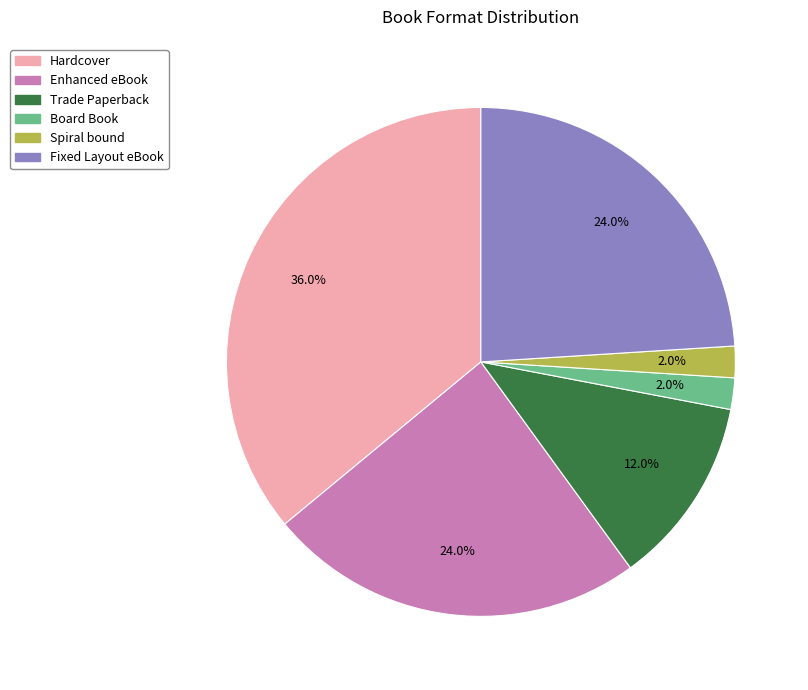

What is the ratio of the value at Fixed Layout eBook to the value at Trade Paperback?

2.0